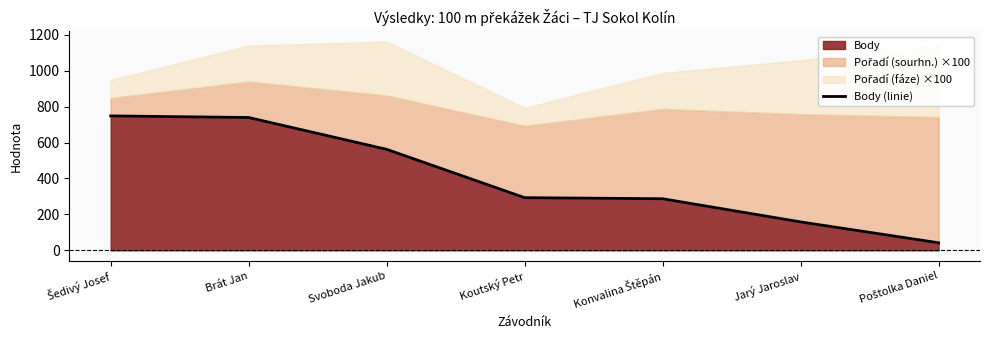

What is the label of the 7th point from the left?

Poštolka Daniel